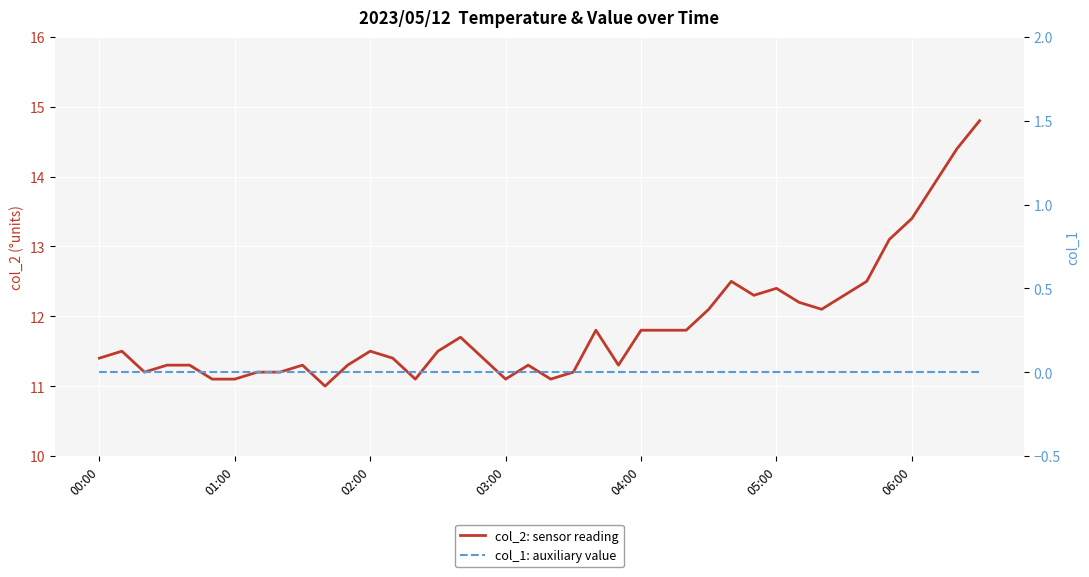

Which series has the largest total across all categories?

col_2: sensor reading